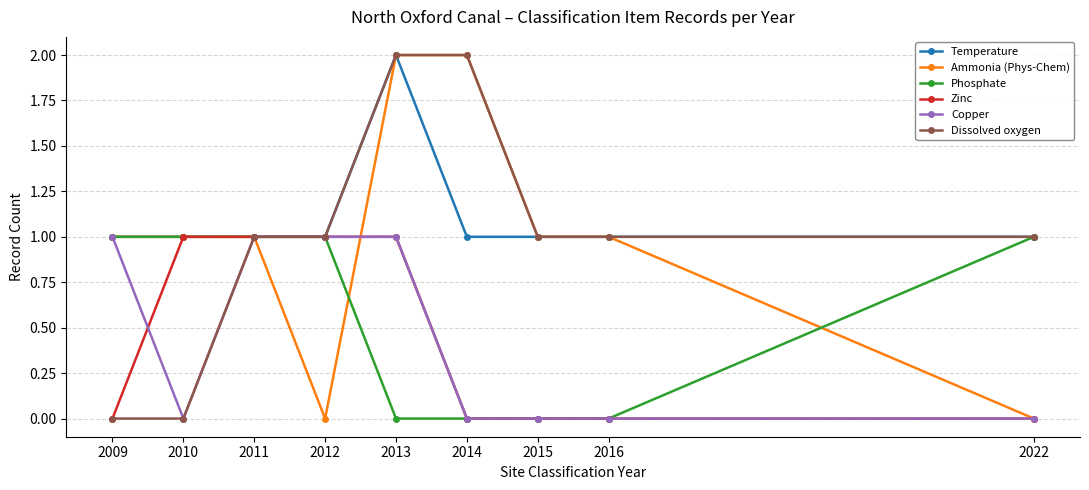

What is the total value across all series at 2014?

5